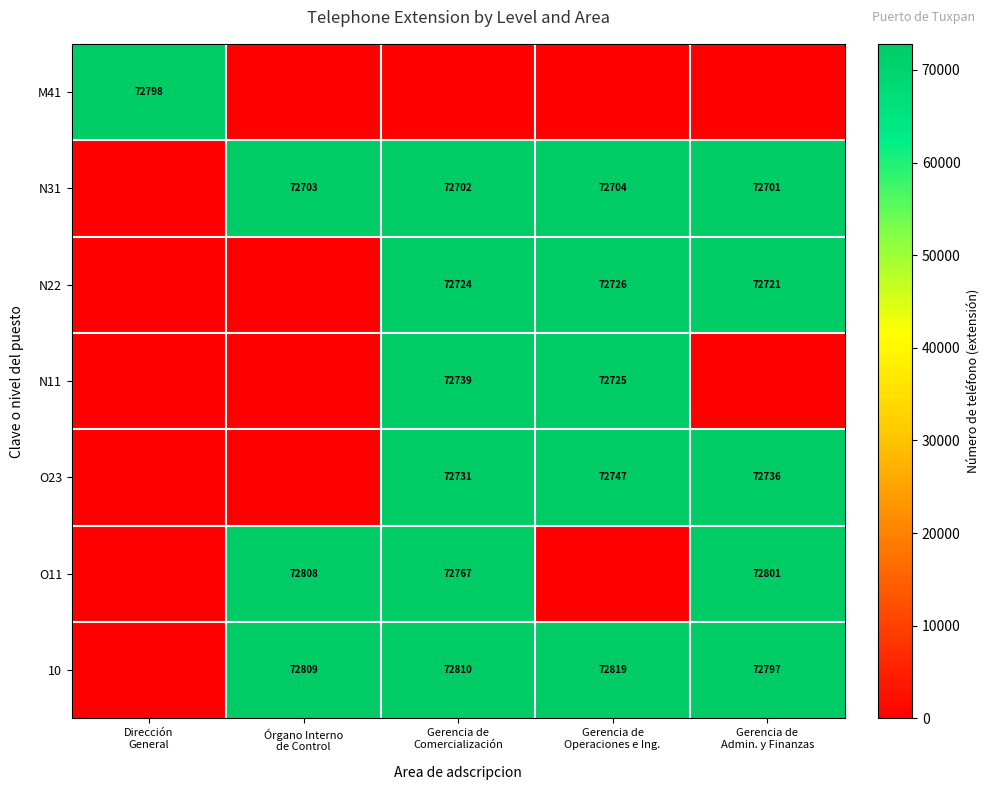

Which series has the widest spread of values?

10